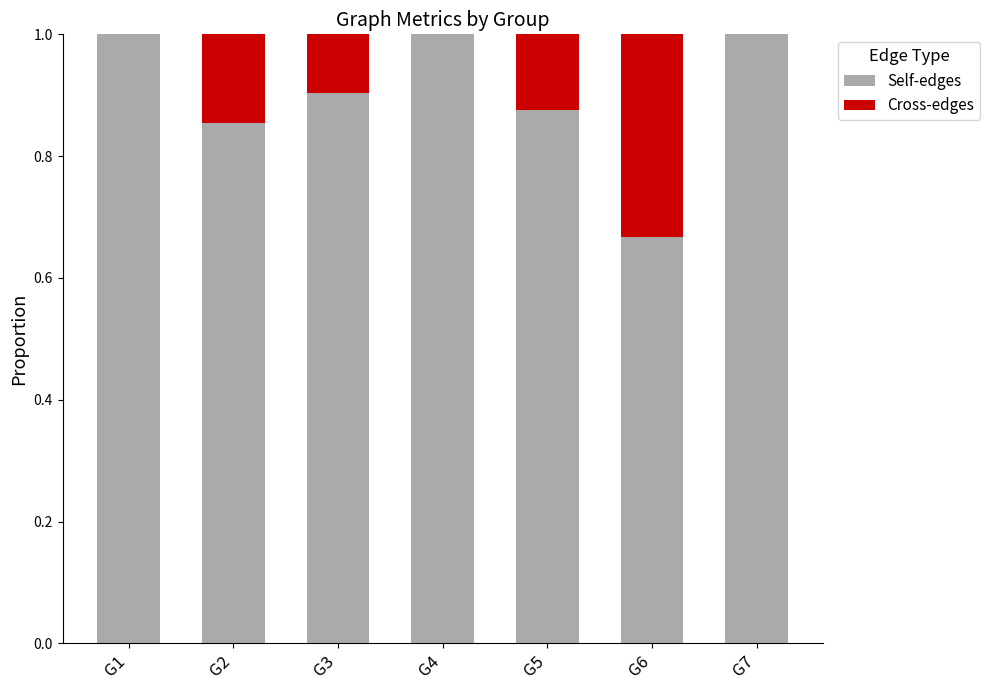

What is the sum of the Self-edges values at G4 and G6?

1.7